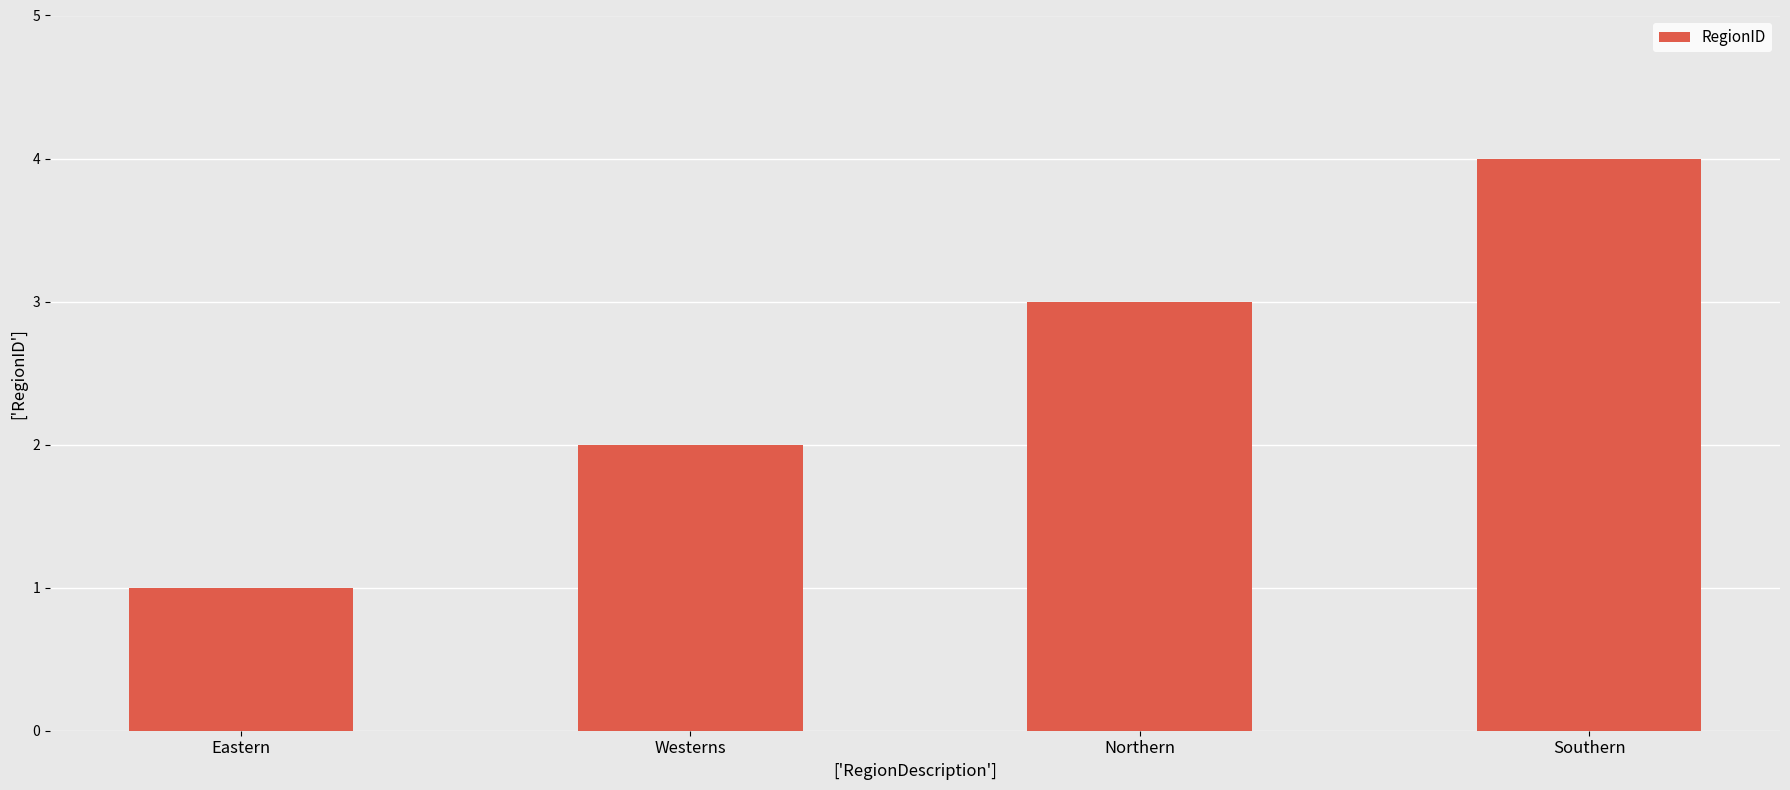

Reading right to left, what are all the values shown in this chart?

4	3	2	1